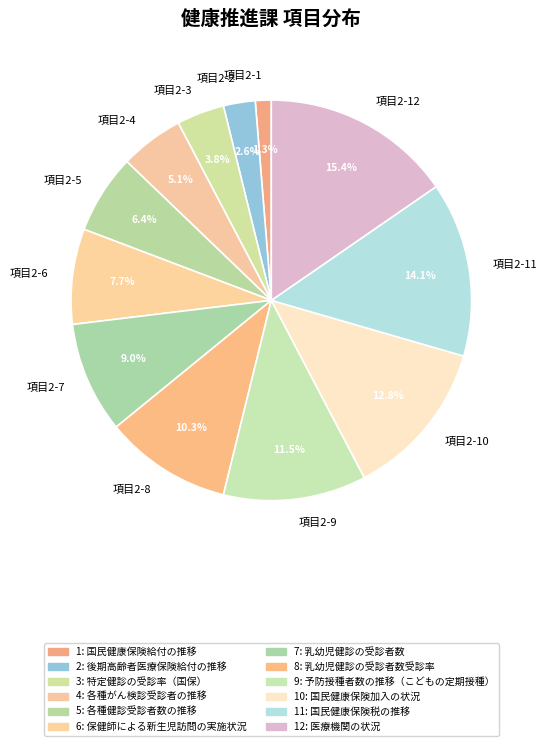

Count the number of slices in the pie.

12